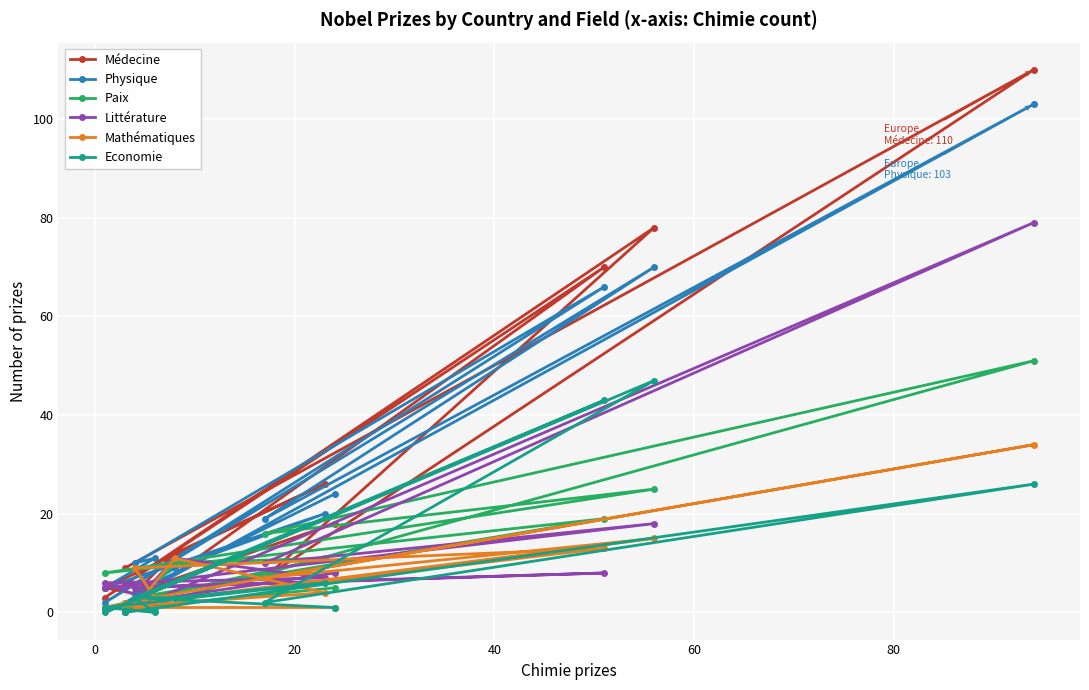

How many values in the Economie series exceed 3?

4